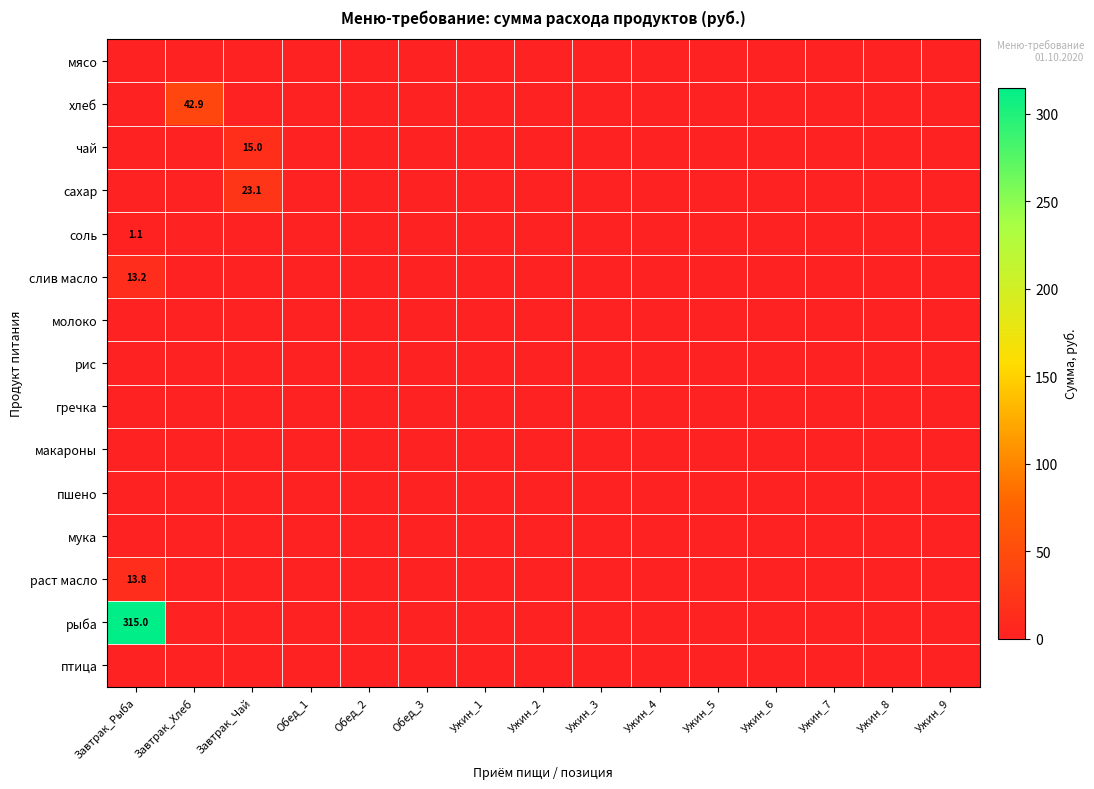

At which category is the sum across all series the highest?

Завтрак_Рыба